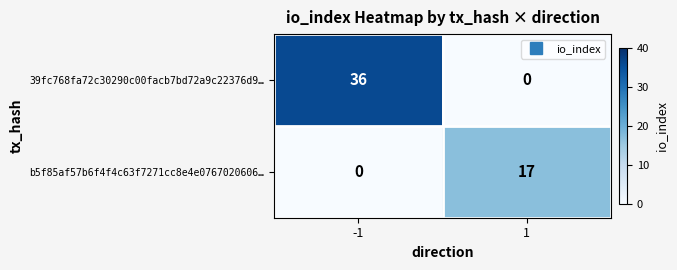

Is it true that b5f85af57b6f4f4c63f7271cc8e4e0767020606… equals 8 at 1?

False